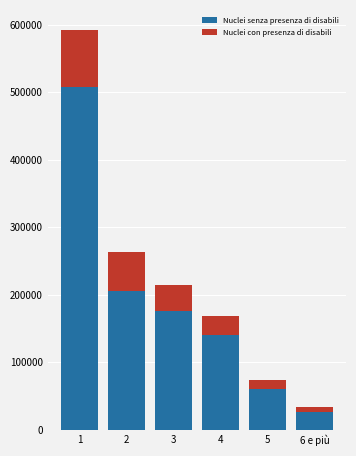

Reading left to right, transcribe the values for Nuclei senza presenza di disabili.

1=506809	2=205695	3=176255	4=140608	5=59913	6 e più=25770